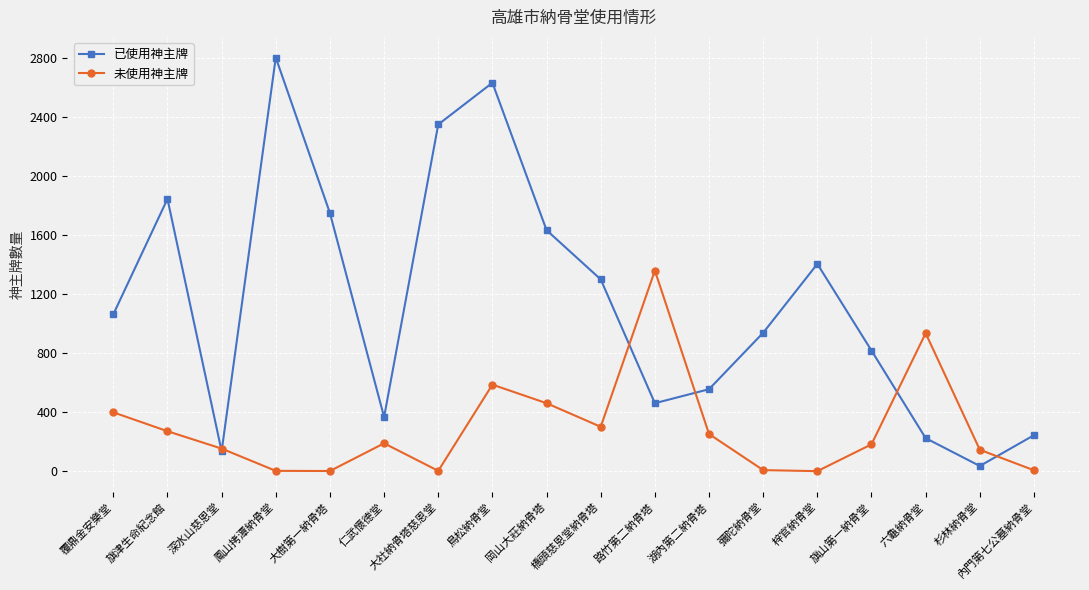

What position from the left is 鳥松納骨堂?

8